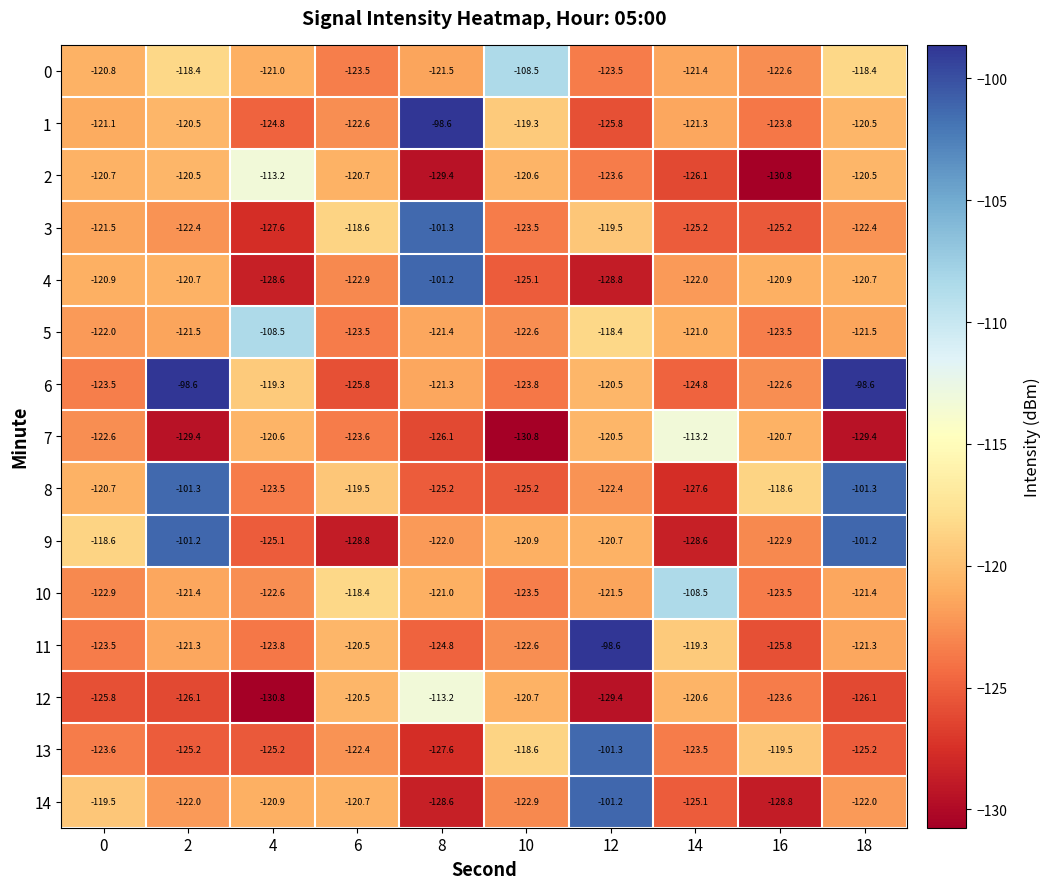

What is the spread (max minus min) of values at 10?

22.3